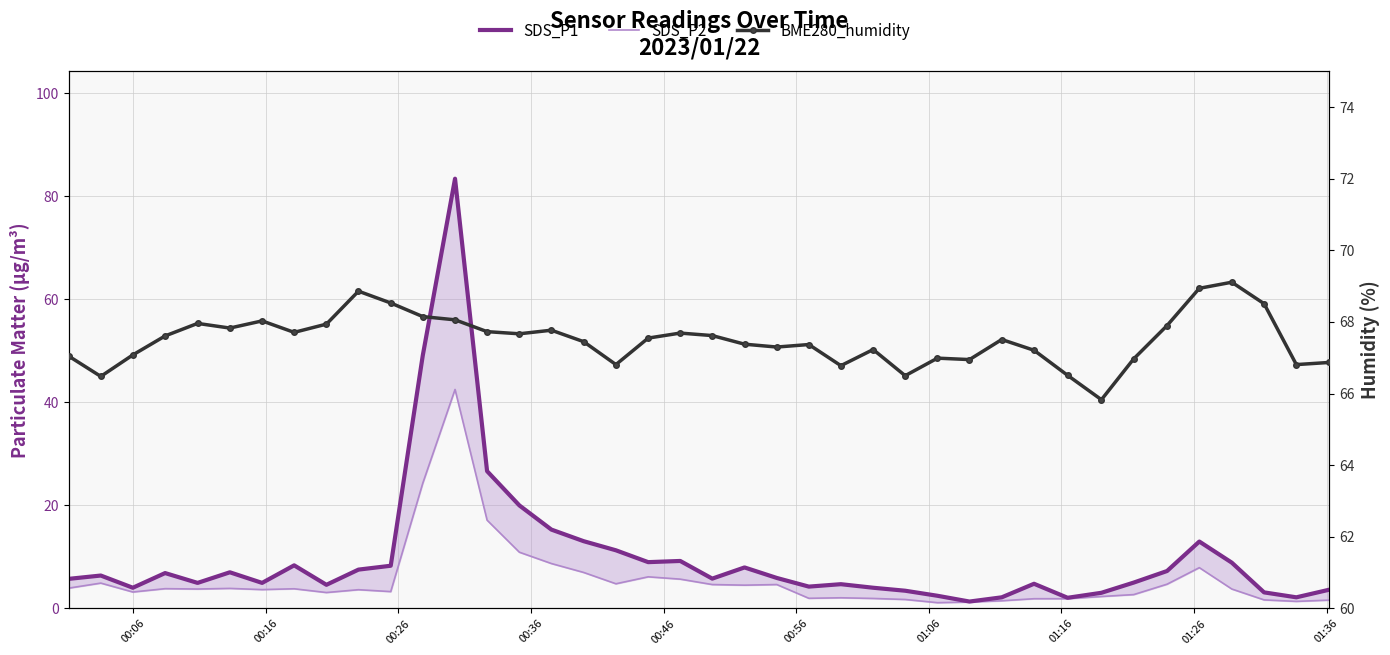

How many intersections are there between BME280_humidity and SDS_P1?

2